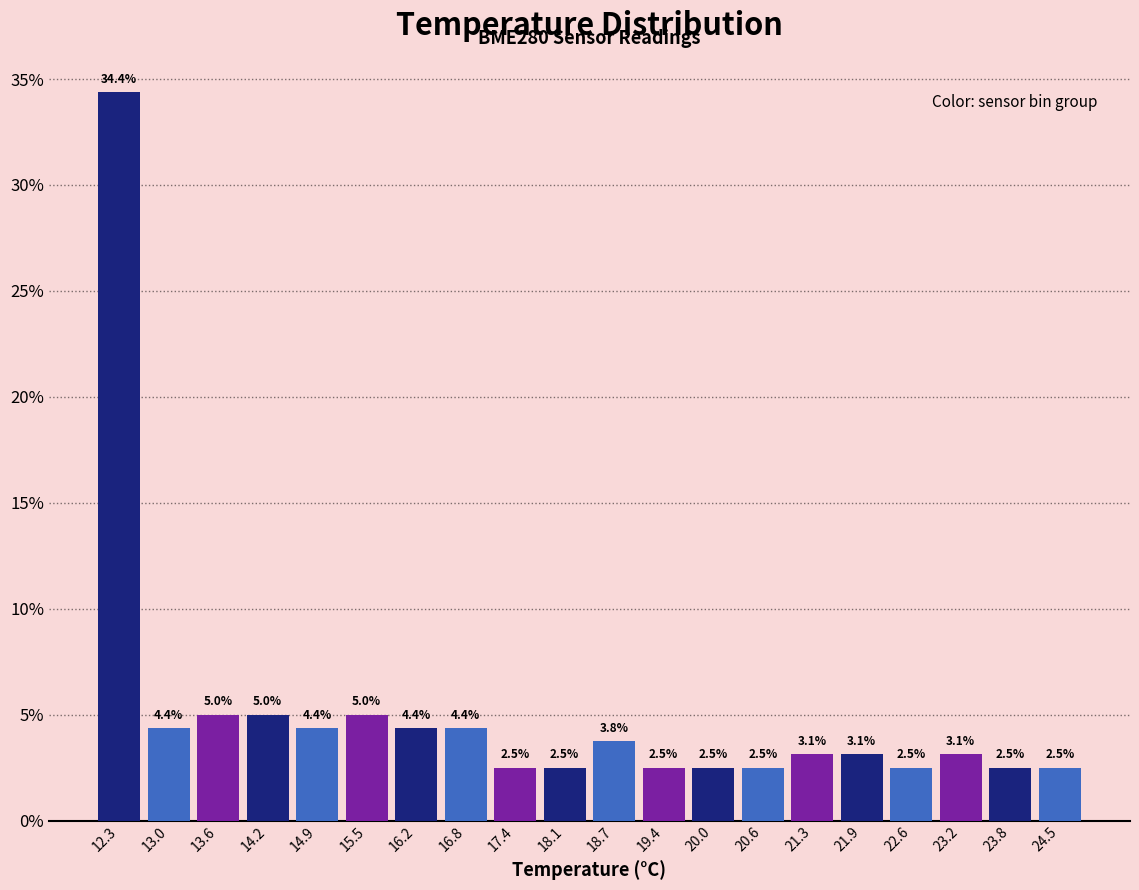

Reading left to right, transcribe this chart: for each bar, give the range it covers on the x-axis and its height. The bar edges are not printed on the chart, so give them approximately, as read against the axis.

12.00 to 12.64: 34.4
12.64 to 13.28: 4.4
13.28 to 13.92: 5.0
13.92 to 14.56: 5.0
14.56 to 15.20: 4.4
15.20 to 15.84: 5.0
15.84 to 16.48: 4.4
16.48 to 17.12: 4.4
17.12 to 17.76: 2.5
17.76 to 18.40: 2.5
18.40 to 19.04: 3.8
19.04 to 19.68: 2.5
19.68 to 20.32: 2.5
20.32 to 20.96: 2.5
20.96 to 21.60: 3.1
21.60 to 22.24: 3.1
22.24 to 22.88: 2.5
22.88 to 23.52: 3.1
23.52 to 24.16: 2.5
24.16 to 24.80: 2.5